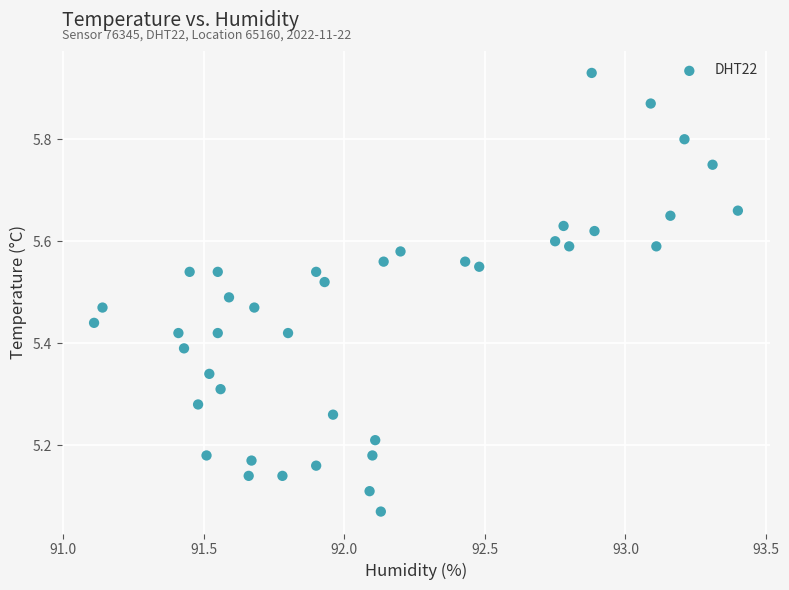

What is the range of Y values (max minus min)?

0.9